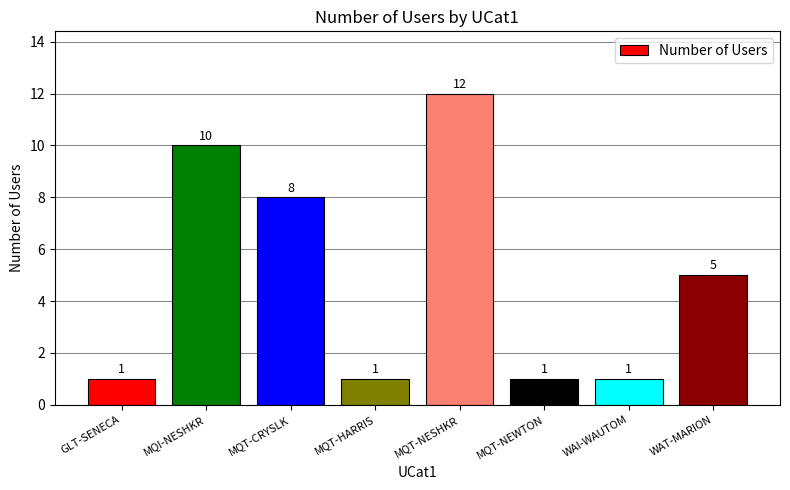

What is the label of the 1st bar from the right?

WAT-MARION